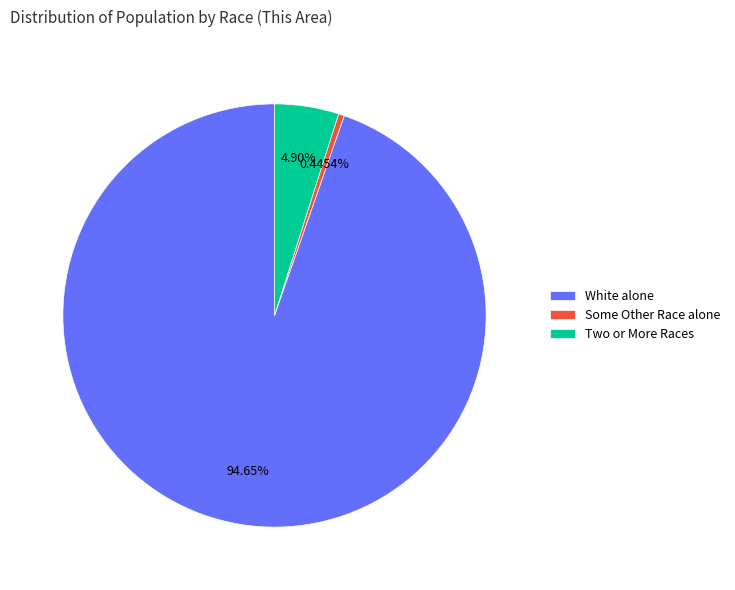

Which slice is the largest?

White alone